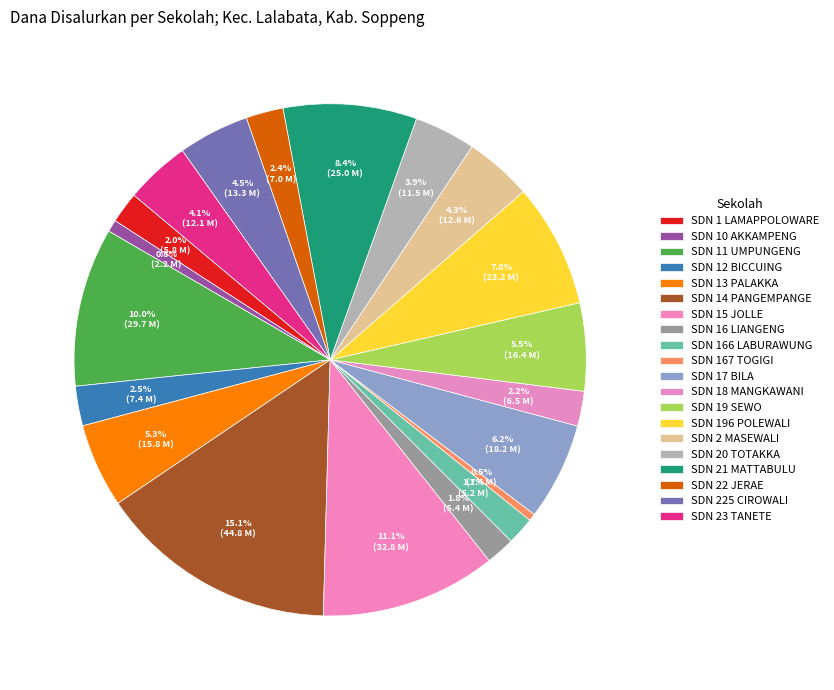

How many slices are in this pie chart?

20